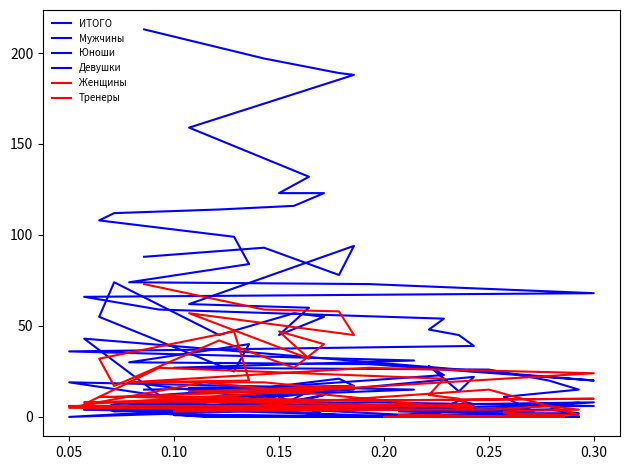

Which series ends up on top after the final intersection of Юноши and Женщины?

Женщины